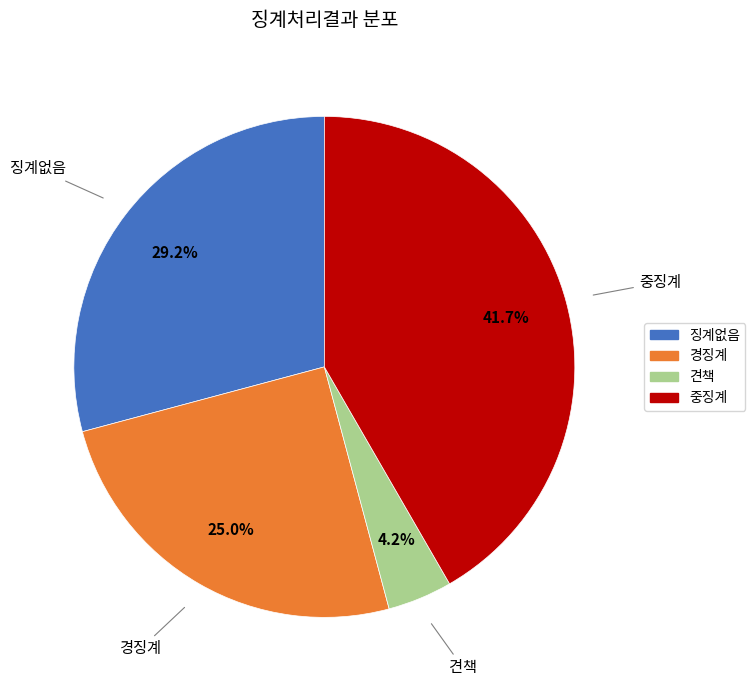

To the nearest percent, what percentage of the pie is 견책?

4%